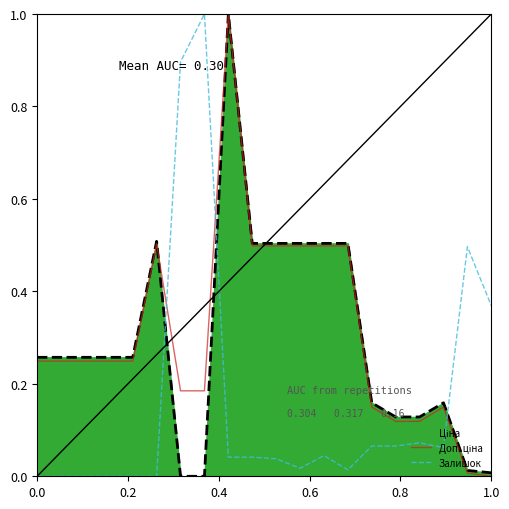

What is the maximum value shown in the chart?

1.0